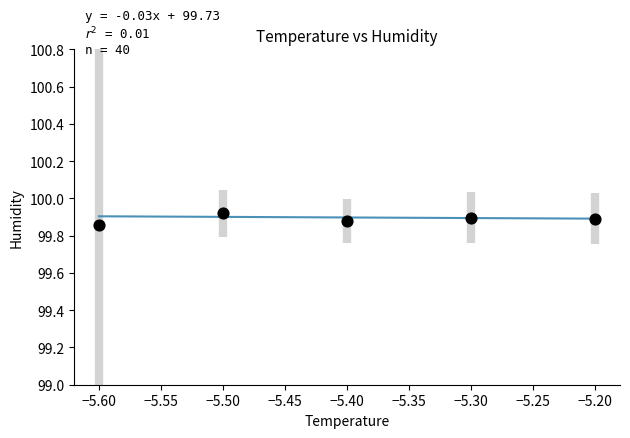

What is the average X value?

-5.4